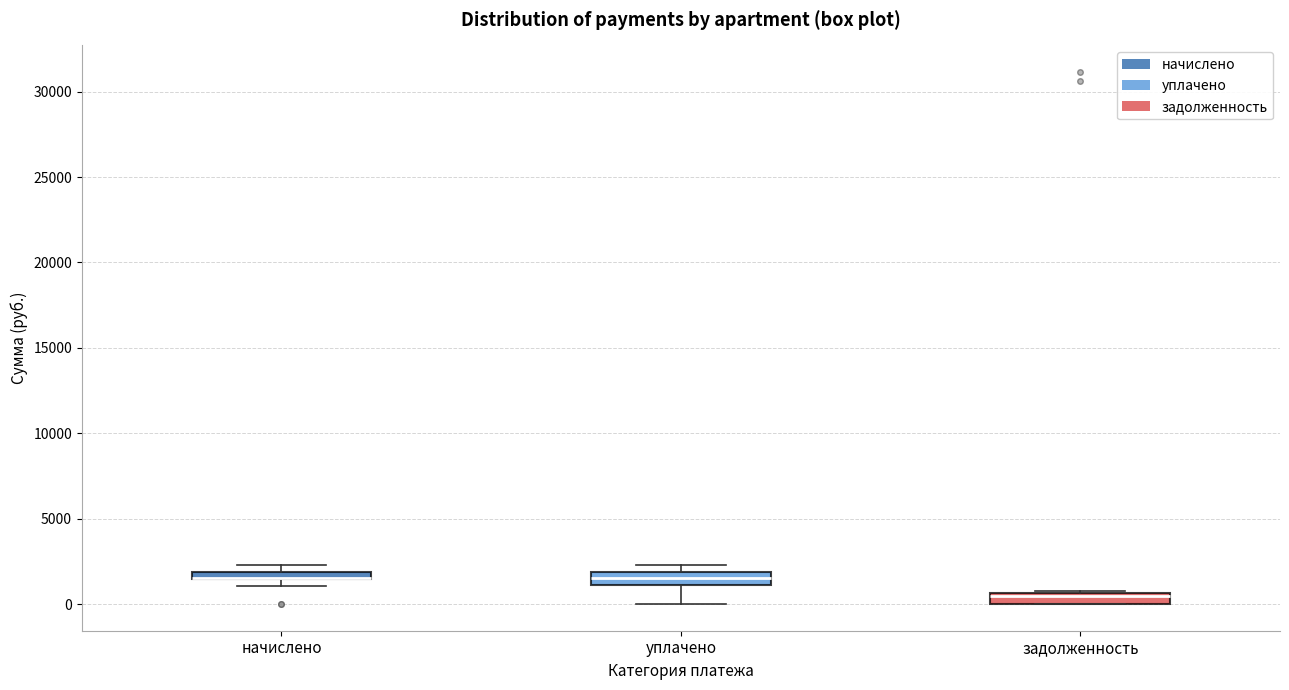

Where is the upper edge of the box for уплачено on the y-axis? The values are not printed on the chart, so give them approximately, as read against the axis.

2000